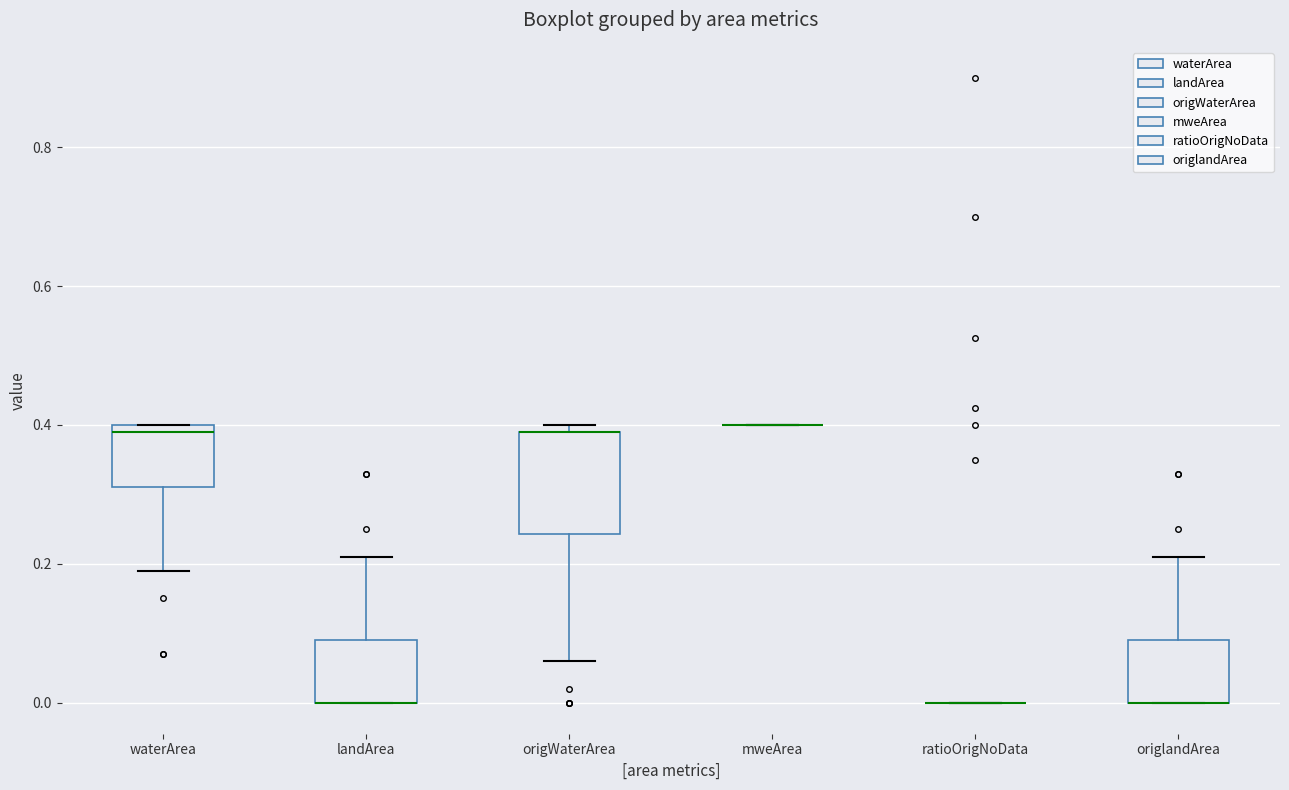

Where is the upper edge of the box for landArea on the y-axis? The values are not printed on the chart, so give them approximately, as read against the axis.

0.10